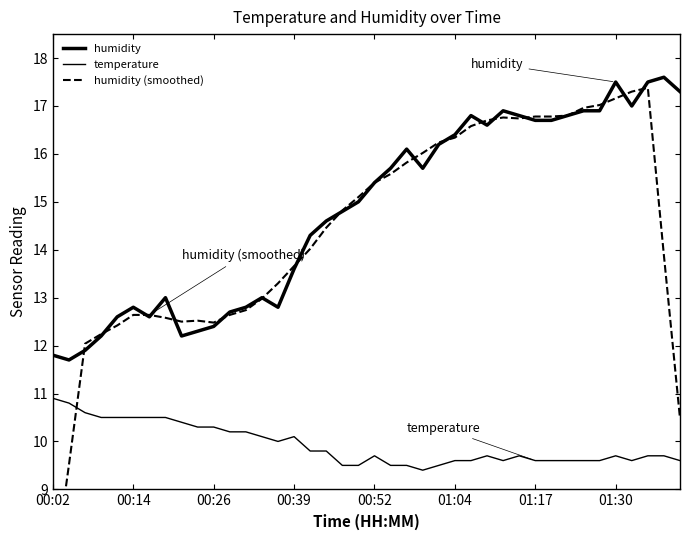

In humidity, how many points are higher than both neighbors (excluding endpoints)?

8